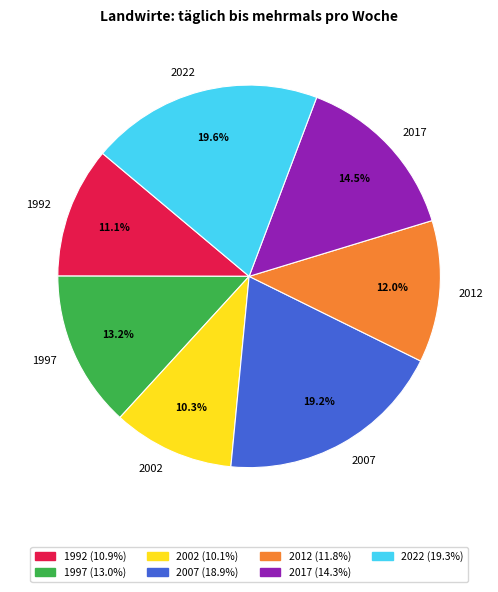

Is 2022 the majority of the pie?

No